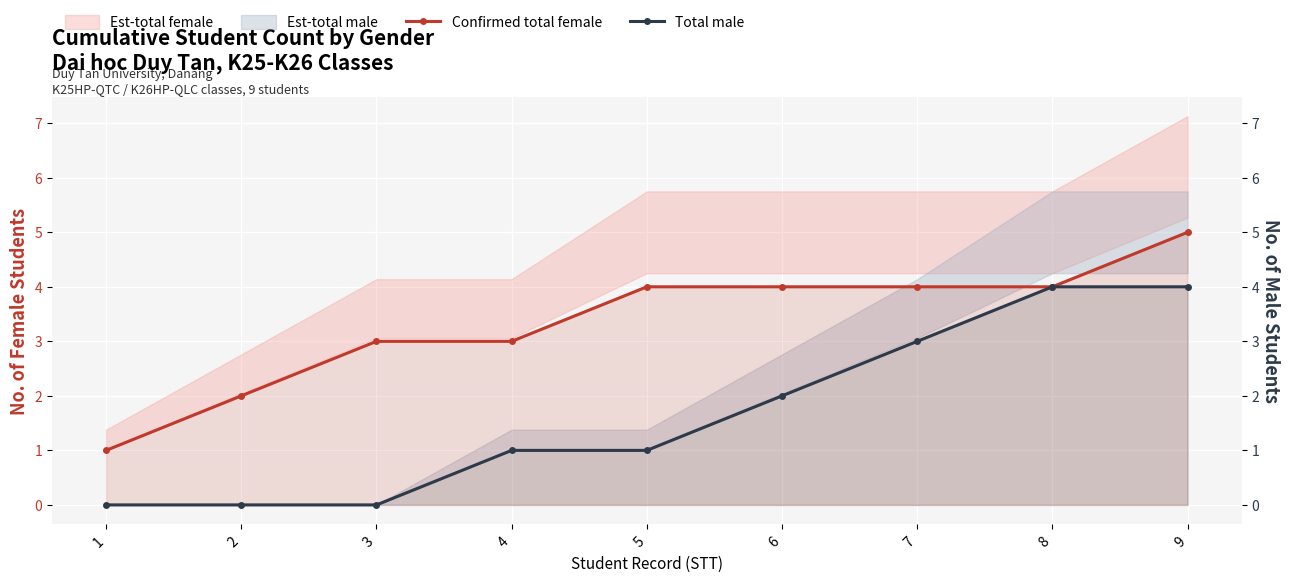

True or false: Confirmed total female and Total male cross at least once.

False